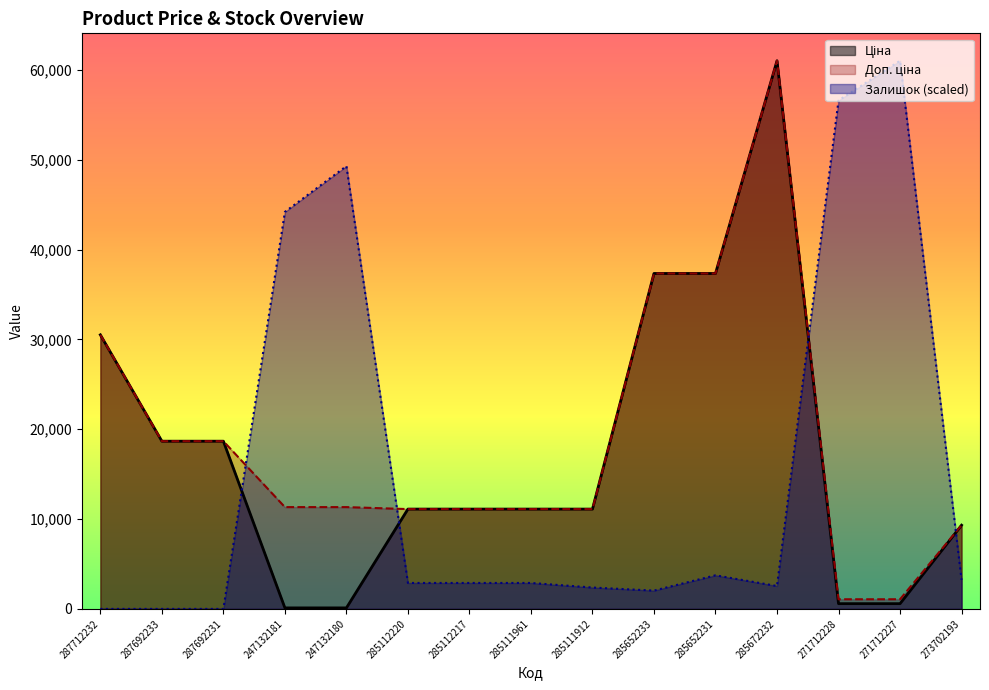

What is the average value of the Залишок series?

15582.0